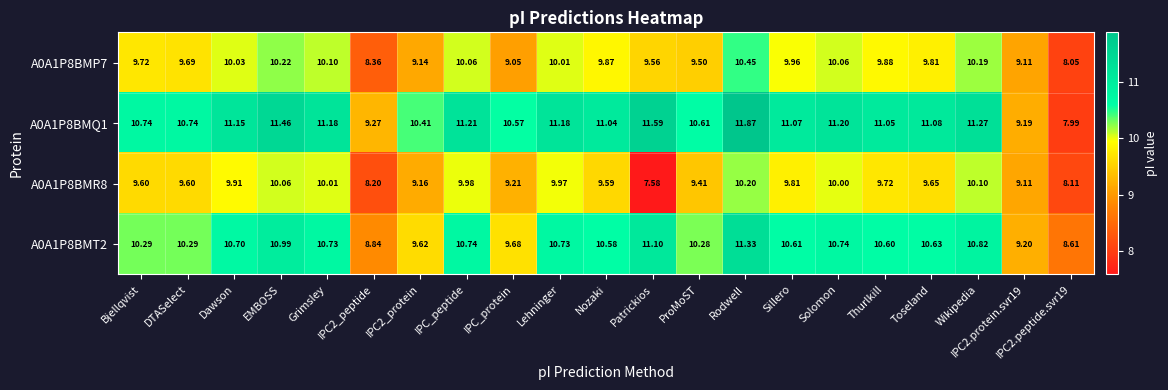

At which category does the chart reach its minimum across all series?

Patrickios